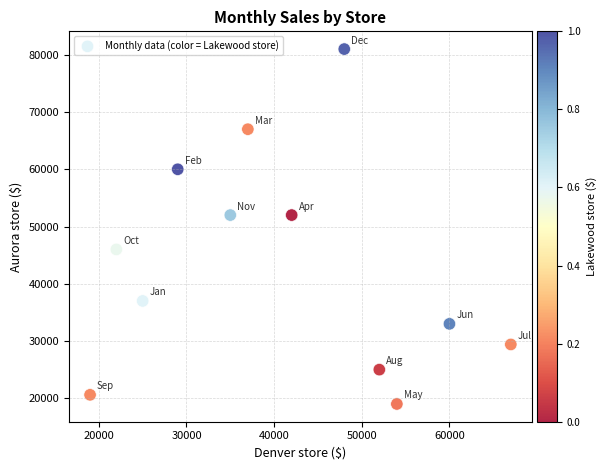

What is the range of X values (max minus min)?

48000.0